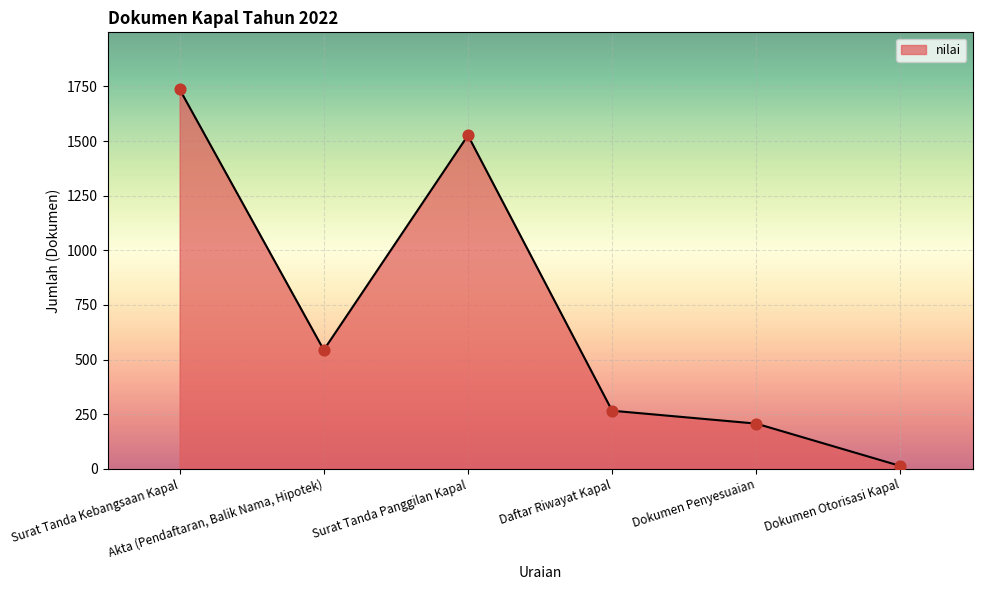

What is the change in value from Akta (Pendaftaran, Balik Nama, Hipotek) to Dokumen Otorisasi Kapal?

-531